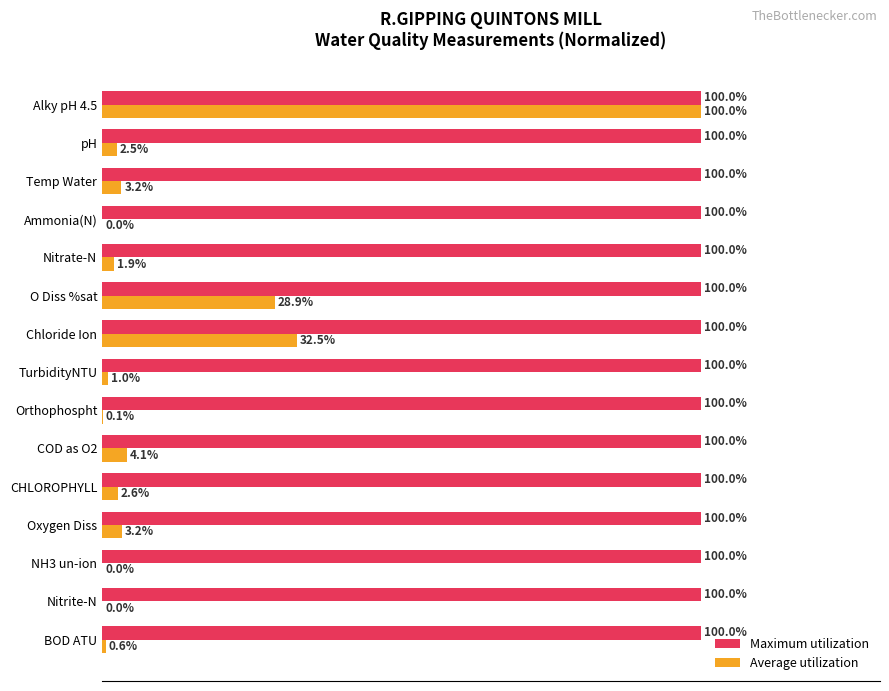

Between Temp Water and pH, which series saw the biggest shift?

Average utilization